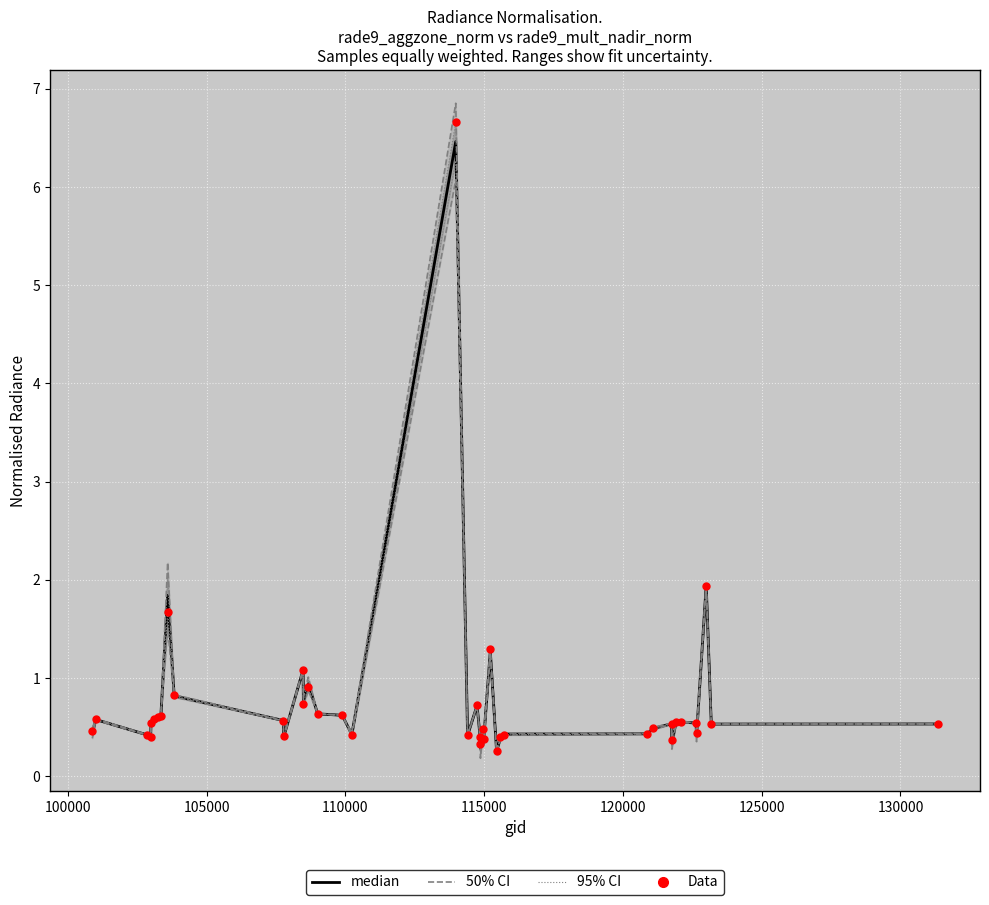

Which series contains the lowest Y value?

median